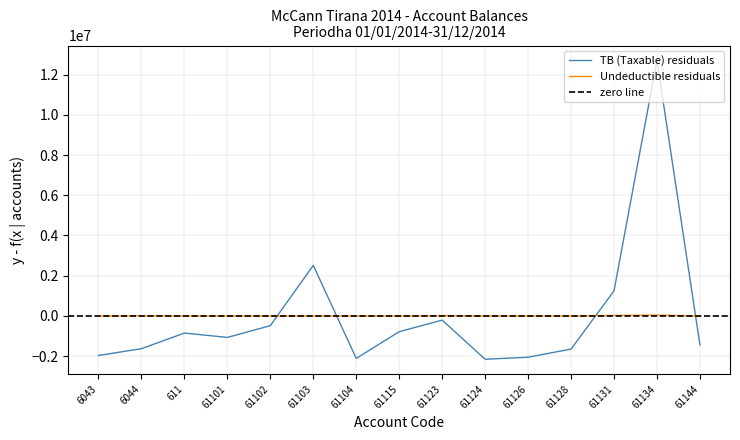

Which has a higher value, 61131 or 61115?

61131